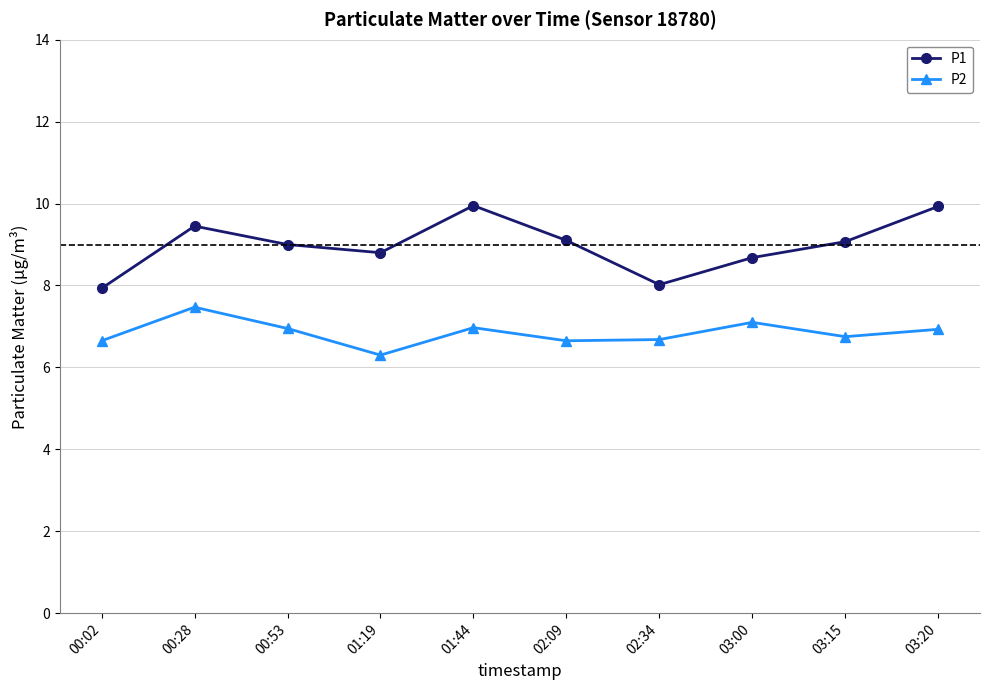

What is the total value across all series at 03:15?

15.8